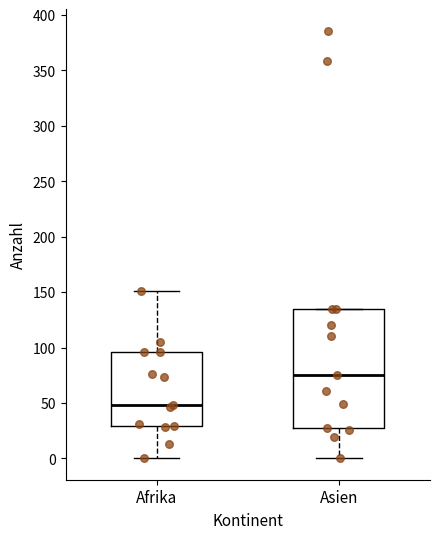

Where does the median line of the box for Asien sit on the y-axis? The values are not printed on the chart, so give them approximately, as read against the axis.

75